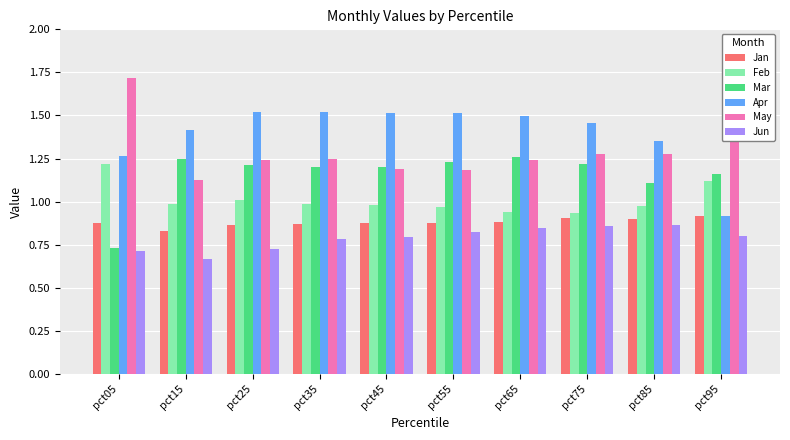

Where is May nearest to the value 1?

pct15